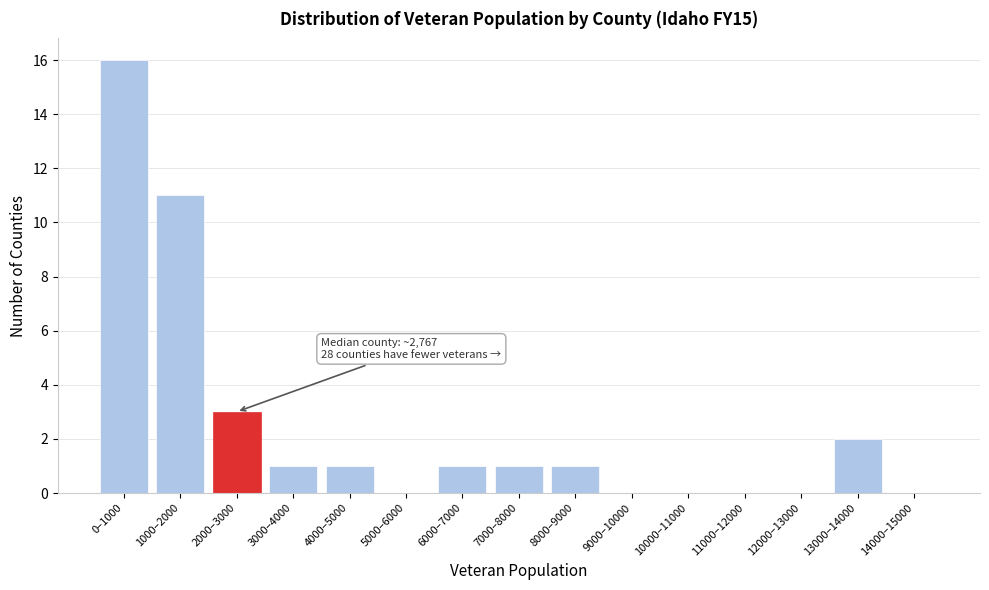

Reading right to left, transcribe all the data shown in this chart.

14000–15000=0	13000–14000=2	12000–13000=0	11000–12000=0	10000–11000=0	9000–10000=0	8000–9000=1	7000–8000=1	6000–7000=1	5000–6000=0	4000–5000=1	3000–4000=1	2000–3000=3	1000–2000=11	0–1000=16